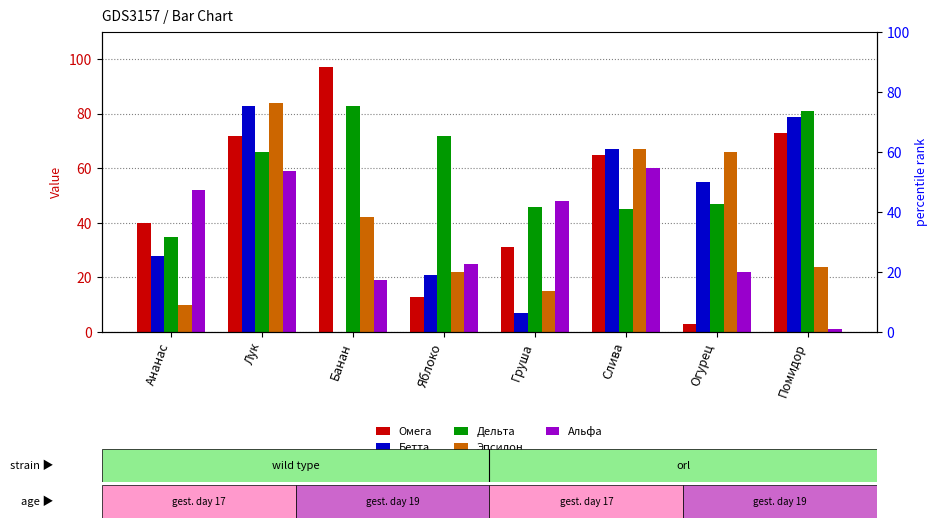

What is the difference between the maximum and minimum values in the Дельта series?

48